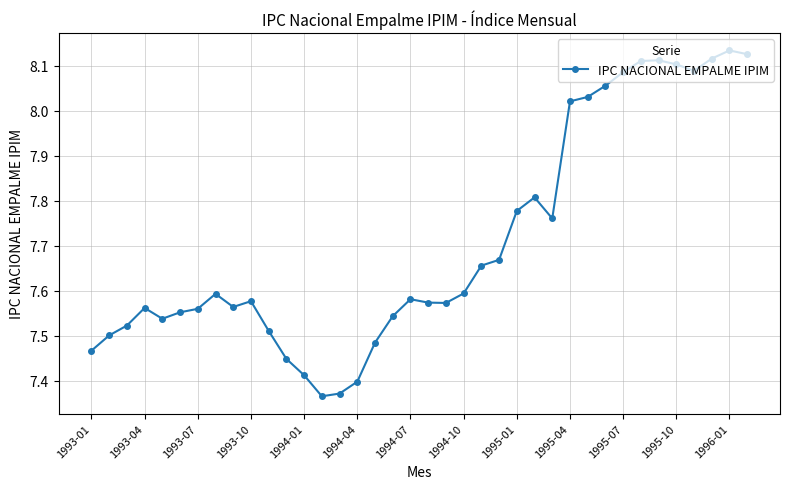

What is the sum of all values?

292.9